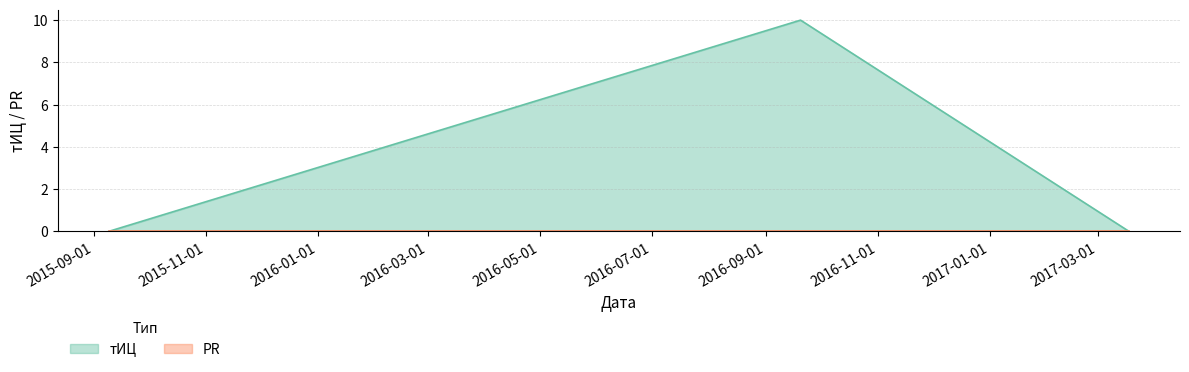

Reading left to right, extract all data points from this chart.

2015-09-09=0	2016-09-20=10	2017-03-18=0